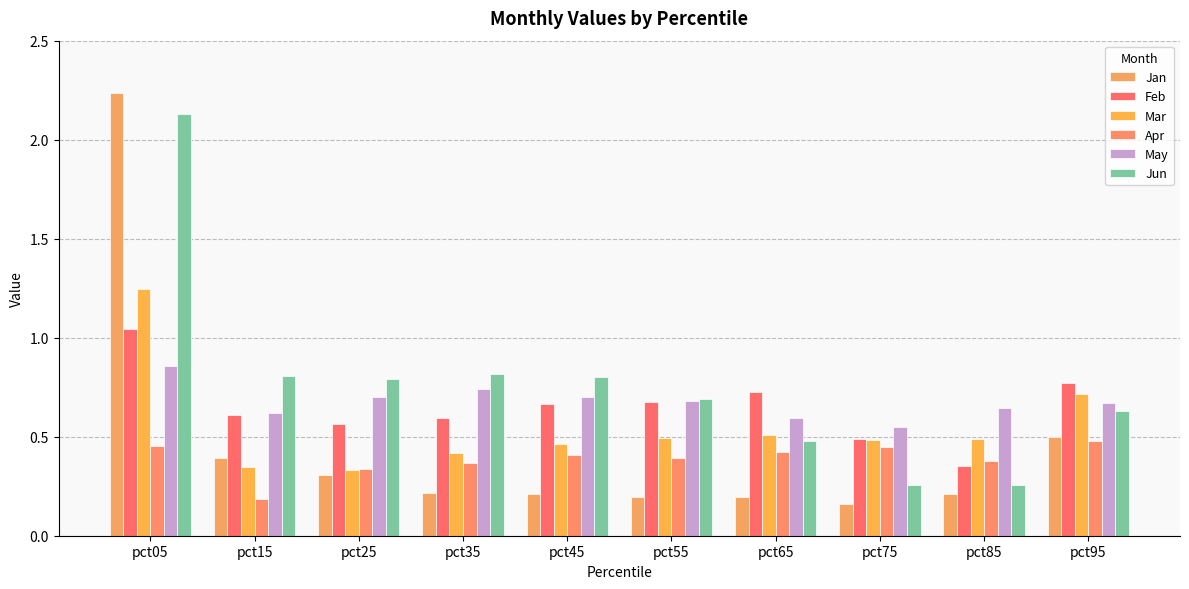

At which category is the sum across all series the highest?

pct05